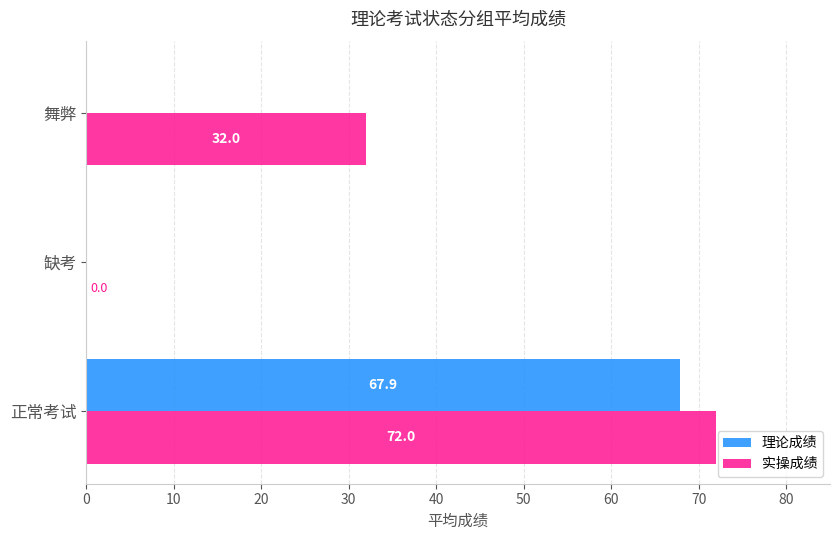

True or false: 实操成绩 has a value of 20.2 at 舞弊.

False